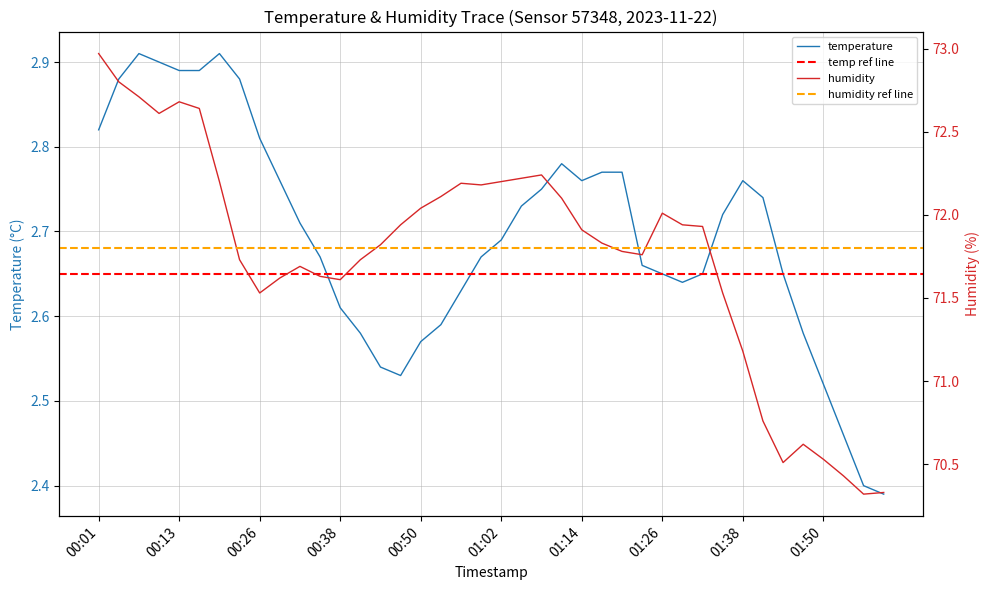

True or false: temperature and humidity cross at least once.

False